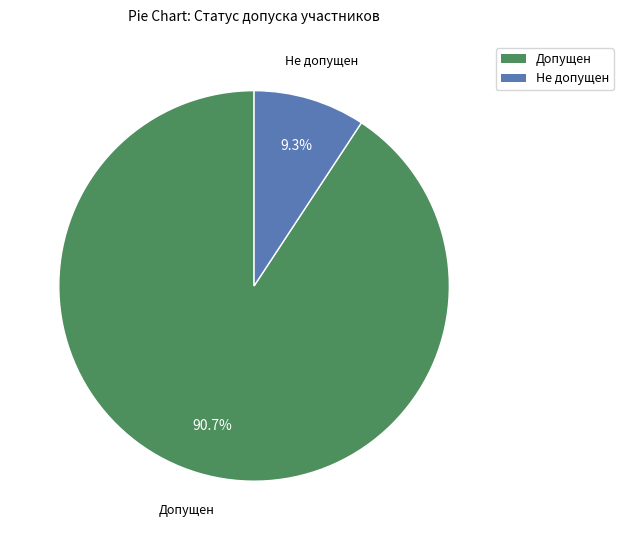

What is the largest slice in the pie chart?

Допущен